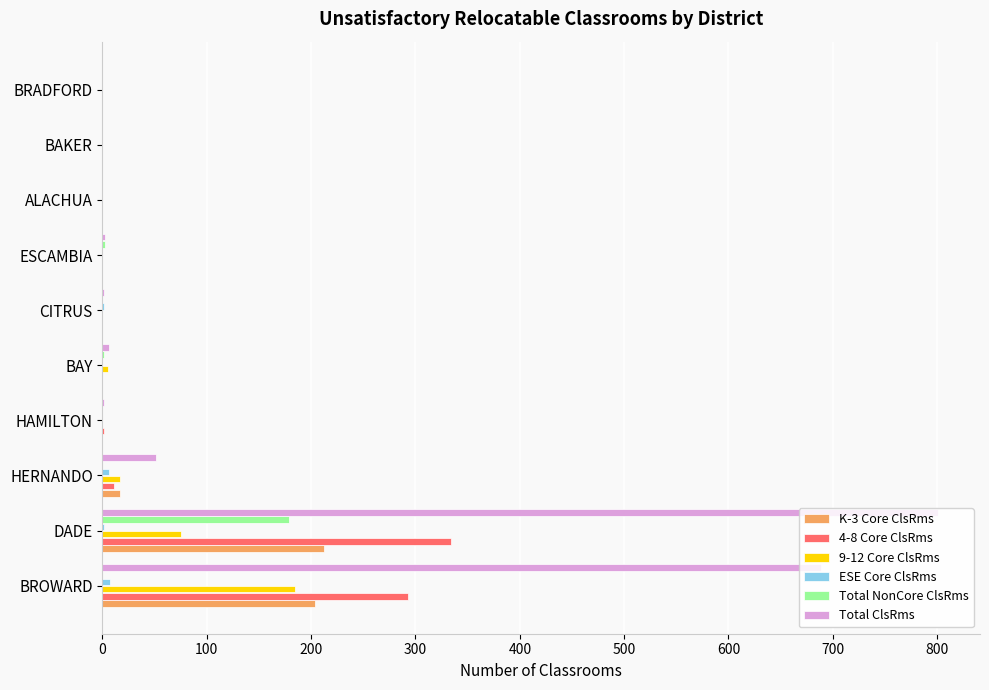

The 9-12 Core ClsRms series shows 0 at ESCAMBIA. True or false?

True